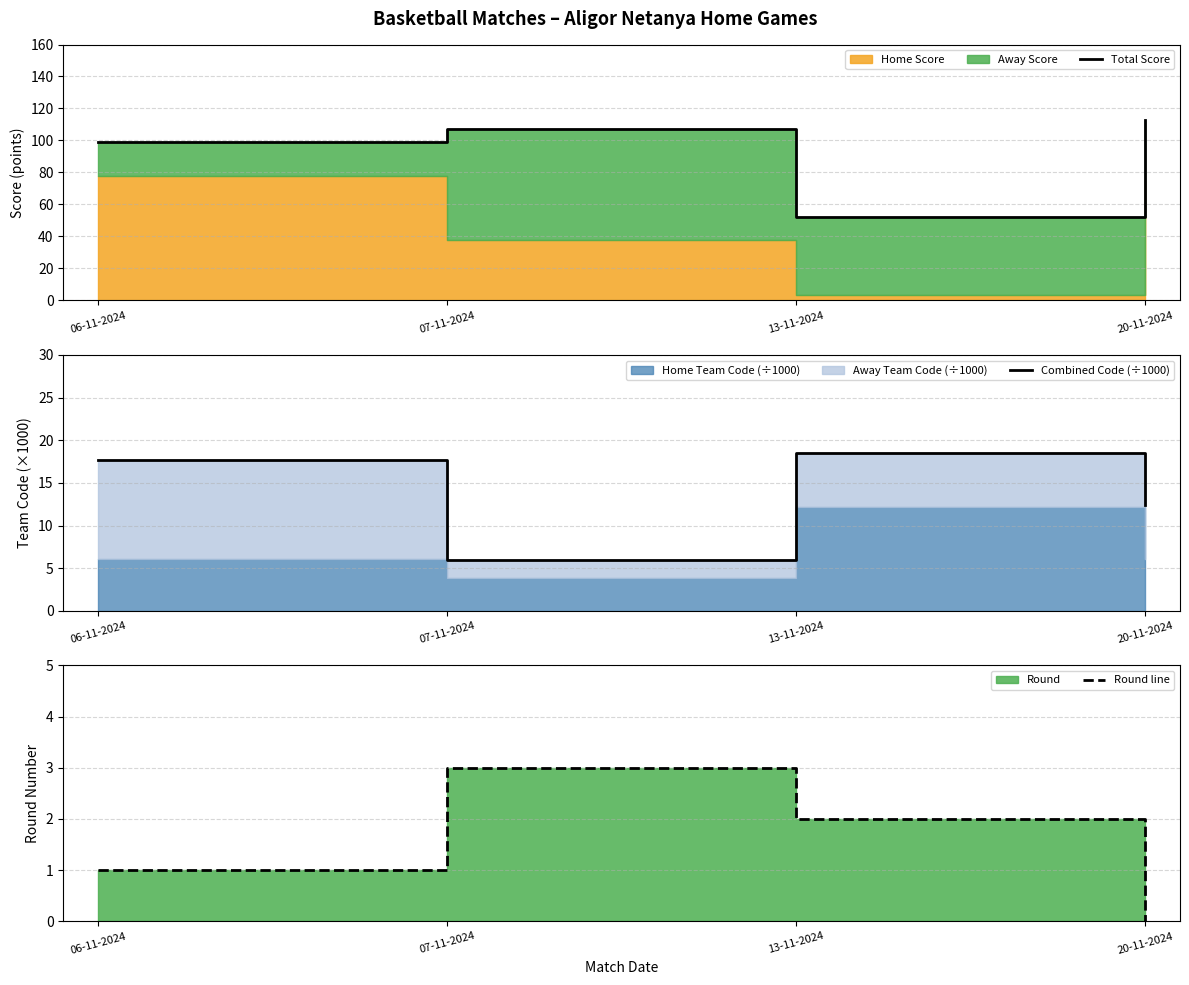

What is the average value of the Total Score series?

92.8